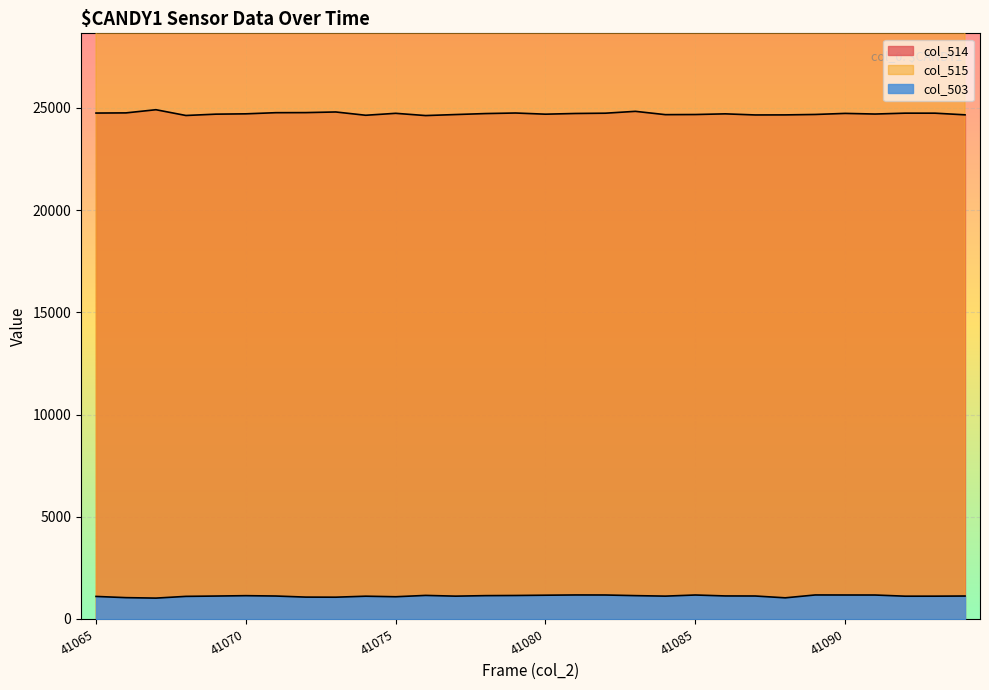

True or false: col_515 and col_514 intersect in this chart.

False